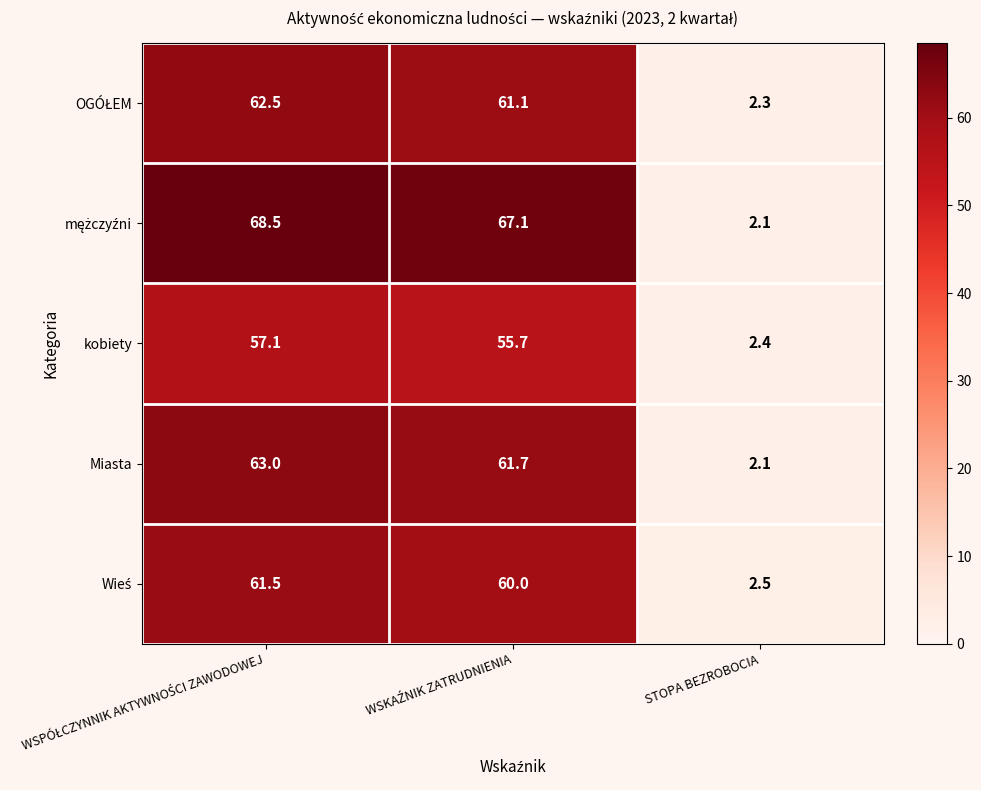

What is the minimum value shown in the chart?

2.1